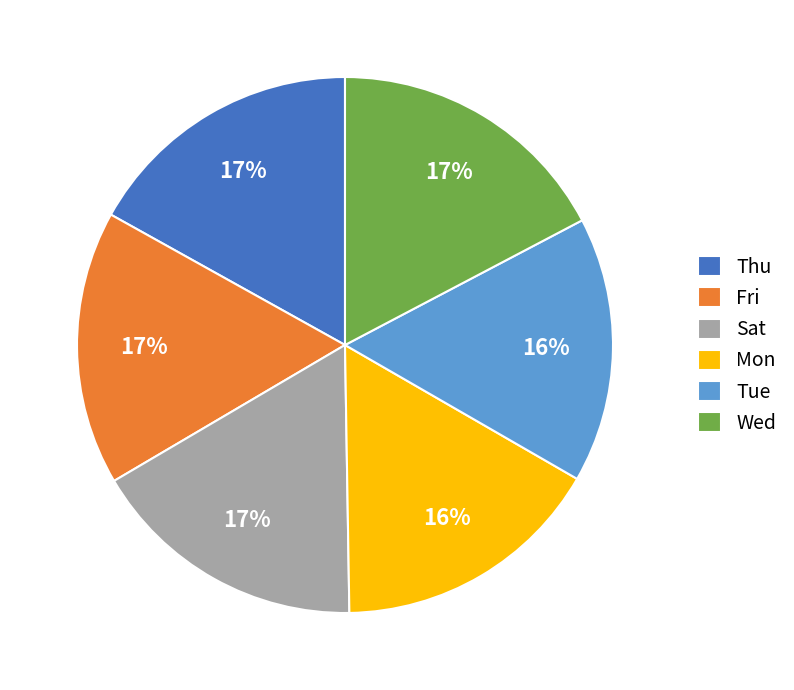

Is it true that Fri is 17% of the pie?

True